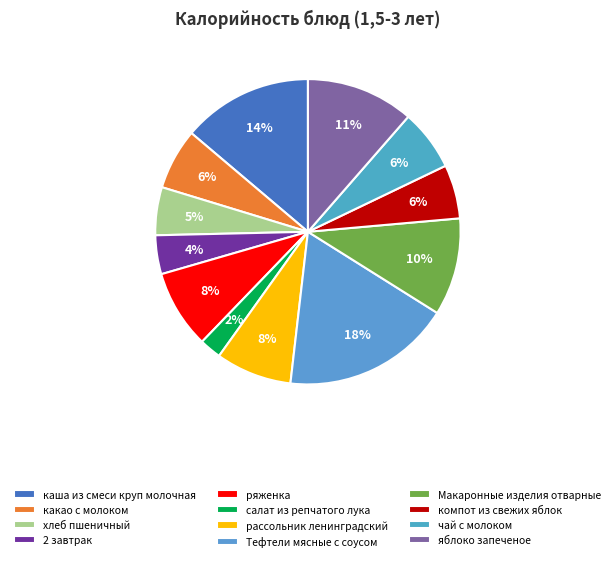

How many segments does this pie chart have?

12